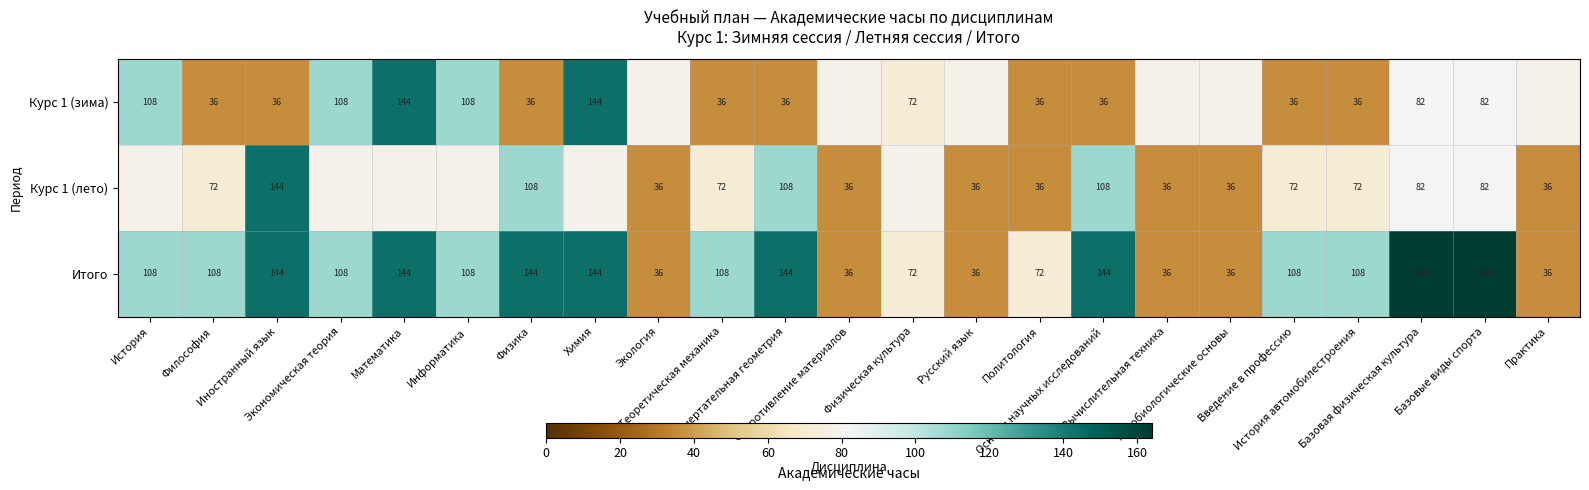

Count the Итого values in the range 36 to 144.

21